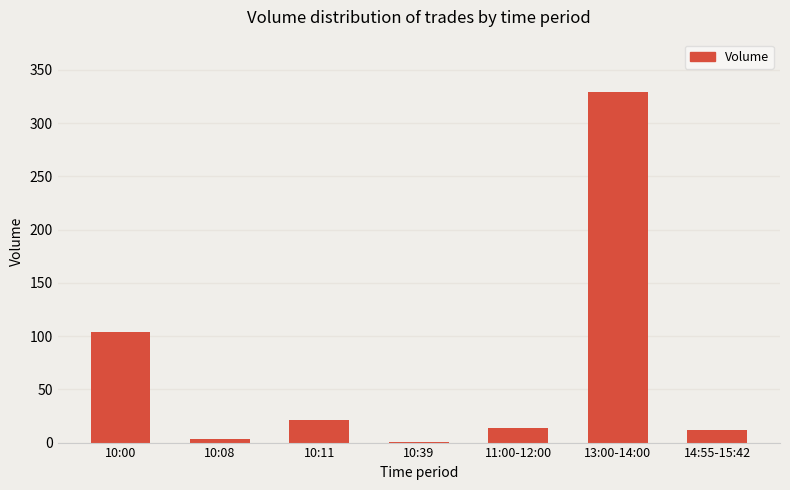

Are the bars horizontal?

No